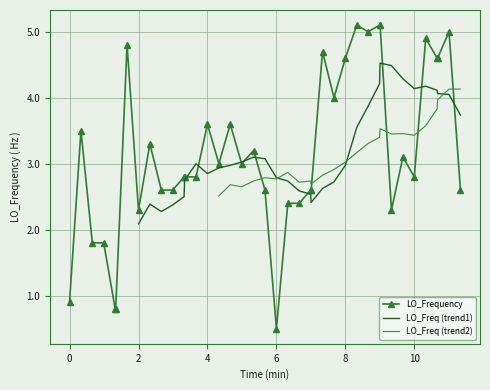

What is the lowest value of the LO_Frequency series?

0.5